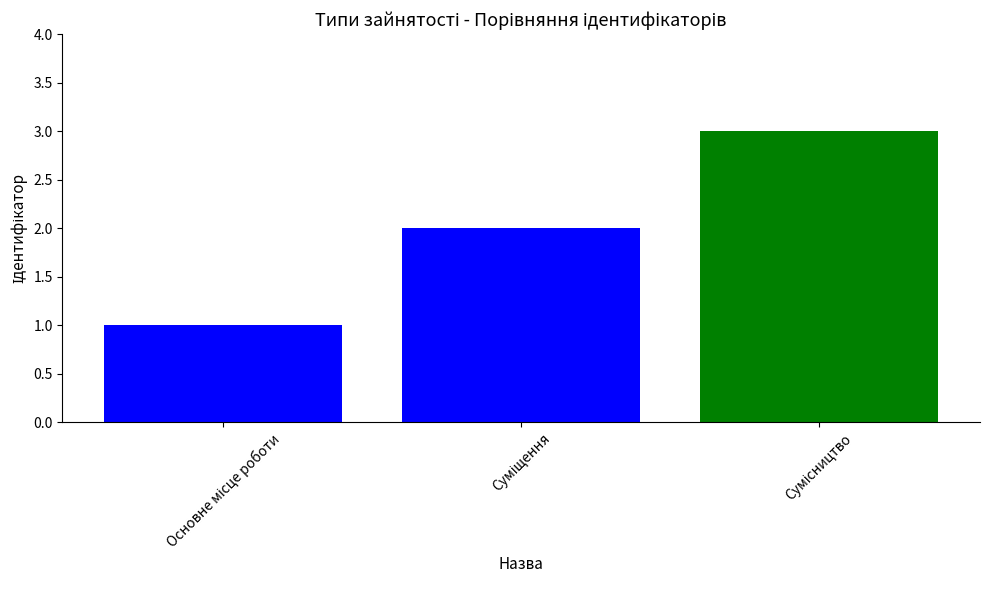

What is the greatest value displayed?

3